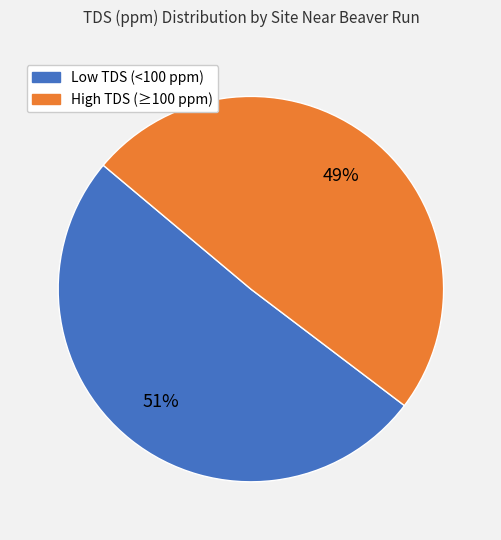

To the nearest percent, what is the average slice percentage?

50%